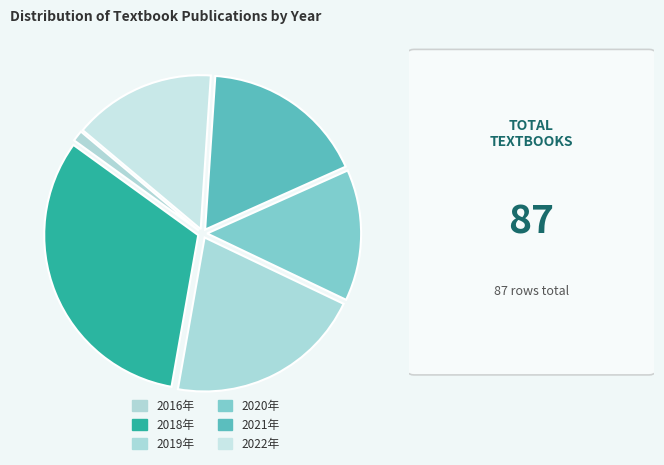

Is there any slice that represents more than half of the pie?

No